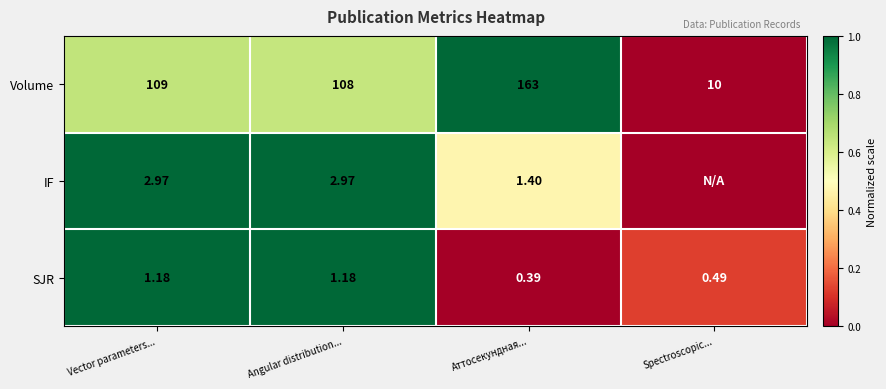

At which label does SJR first exceed 1?

Vector parameters...